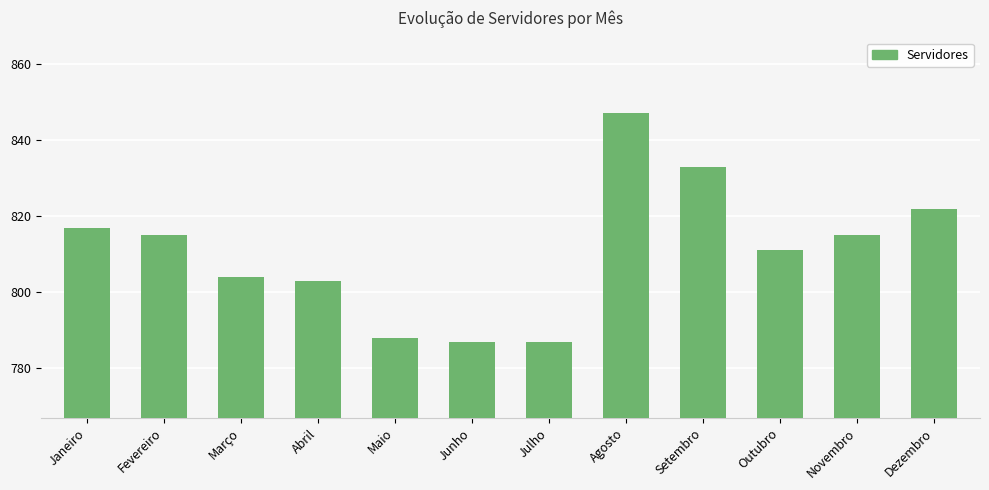

Reading left to right, transcribe all the data shown in this chart.

Janeiro=817	Fevereiro=815	Março=804	Abril=803	Maio=788	Junho=787	Julho=787	Agosto=847	Setembro=833	Outubro=811	Novembro=815	Dezembro=822